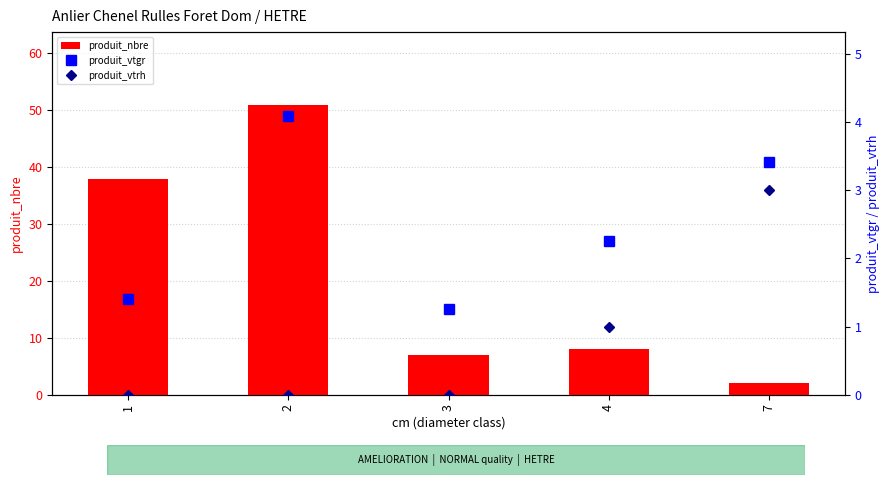

How many categories are shown in the chart?

5